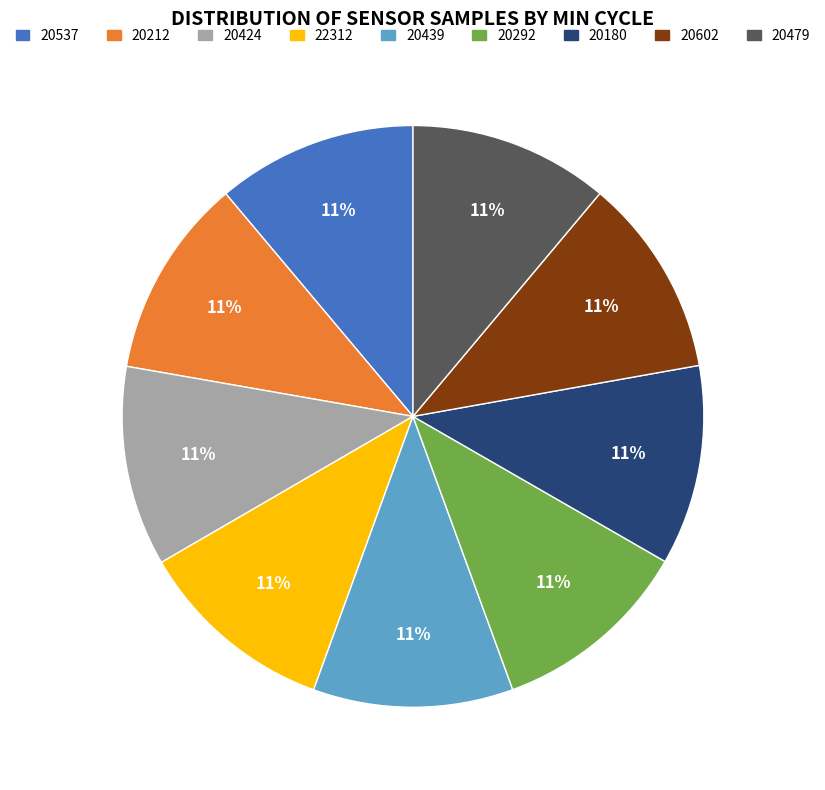

To the nearest percent, what is the average slice percentage?

11%